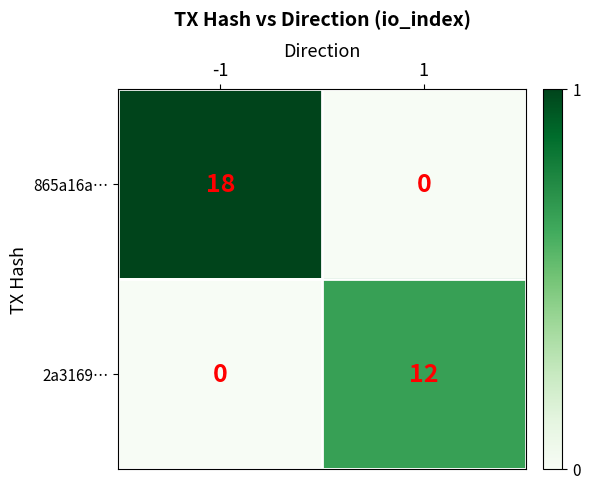

List the series in order of their peak value, highest first.

865a16a…, 2a3169…